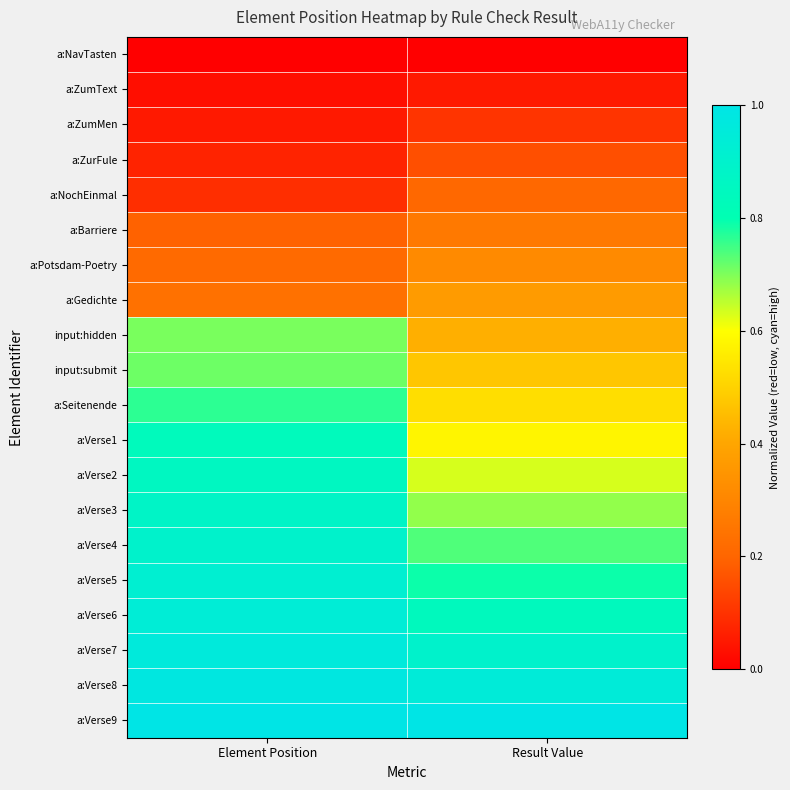

Reading left to right, list all the values displayed in this chart.

a:NavTasten: Element Position=0.0	Result Value=0.0
a:ZumText: Element Position=0.0	Result Value=0.1
a:ZumMen: Element Position=0.1	Result Value=0.1
a:ZurFule: Element Position=0.1	Result Value=0.2
a:NochEinmal: Element Position=0.1	Result Value=0.2
a:Barriere: Element Position=0.2	Result Value=0.3
a:Potsdam-Poetry: Element Position=0.2	Result Value=0.3
a:Gedichte: Element Position=0.2	Result Value=0.4
input:hidden: Element Position=0.7	Result Value=0.4
input:submit: Element Position=0.7	Result Value=0.5
a:Seitenende: Element Position=0.8	Result Value=0.5
a:Verse1: Element Position=0.8	Result Value=0.6
a:Verse2: Element Position=0.9	Result Value=0.6
a:Verse3: Element Position=0.9	Result Value=0.7
a:Verse4: Element Position=0.9	Result Value=0.7
a:Verse5: Element Position=0.9	Result Value=0.8
a:Verse6: Element Position=0.9	Result Value=0.8
a:Verse7: Element Position=1.0	Result Value=0.9
a:Verse8: Element Position=1.0	Result Value=0.9
a:Verse9: Element Position=1.0	Result Value=1.0